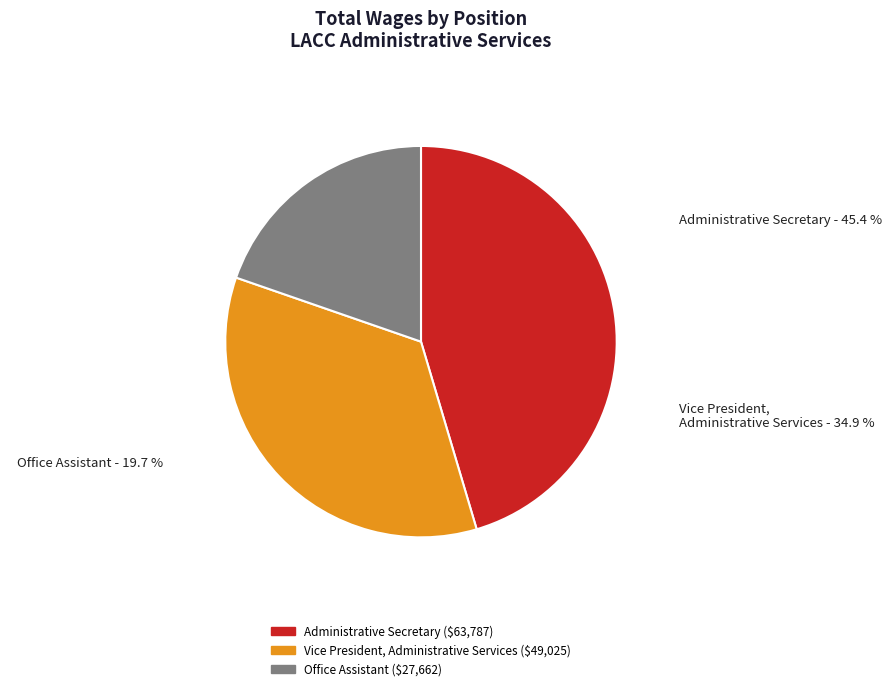

Is Office Assistant the majority of the pie?

No